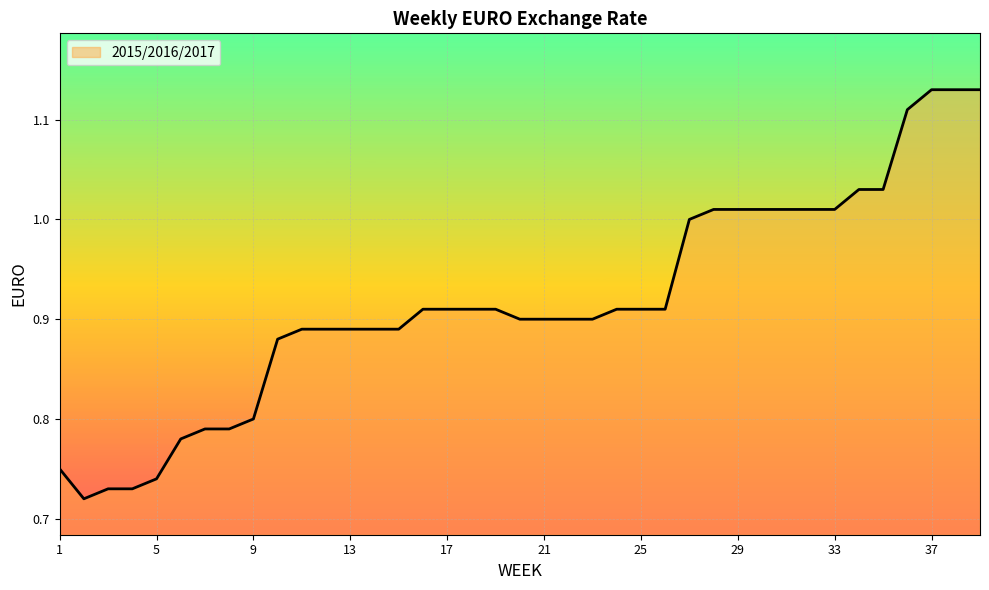

What is the difference between the second highest and second lowest values?

0.4